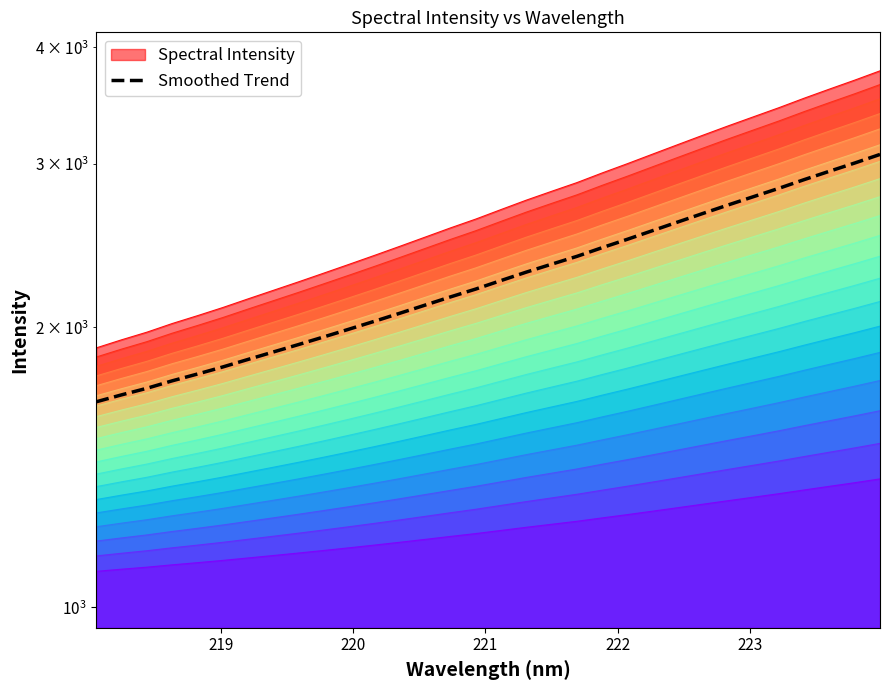

How many data points are above 2245?

16